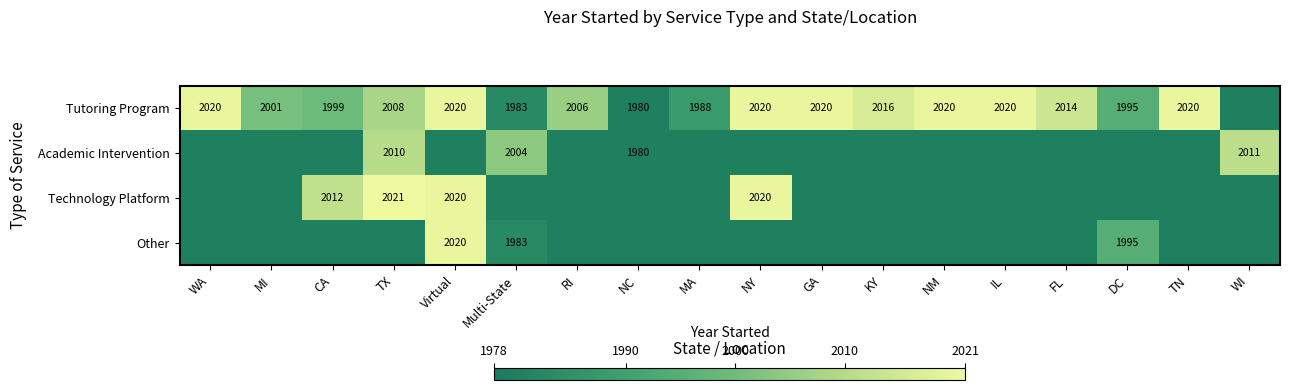

What is the difference between the highest and lowest values at FL?

34.0